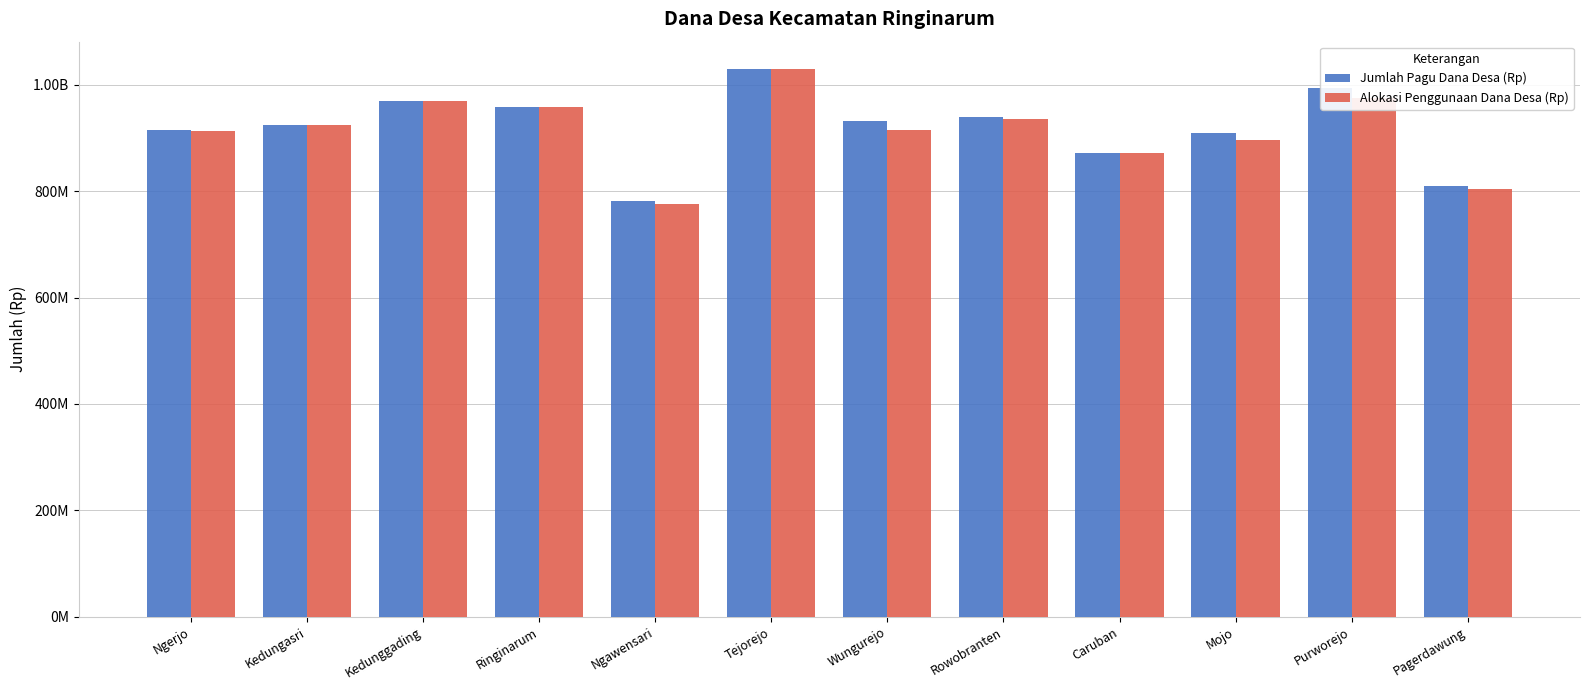

Reading left to right, extract all data points from this chart.

Jumlah Pagu Dana Desa (Rp): Ngerjo=915476000	Kedungasri=923948000	Kedunggading=970316000	Ringinarum=958638000	Ngawensari=780924000	Tejorejo=1029945000	Wungurejo=931885000	Rowobranten=938883000	Caruban=872321000	Mojo=909691000	Purworejo=995173000	Pagerdawung=810251000
Alokasi Penggunaan Dana Desa (Rp): Ngerjo=913733600	Kedungasri=923948000	Kedunggading=970316000	Ringinarum=958638000	Ngawensari=775515800	Tejorejo=1029645000	Wungurejo=914885000	Rowobranten=936433000	Caruban=872321000	Mojo=895912050	Purworejo=975361500	Pagerdawung=803500700